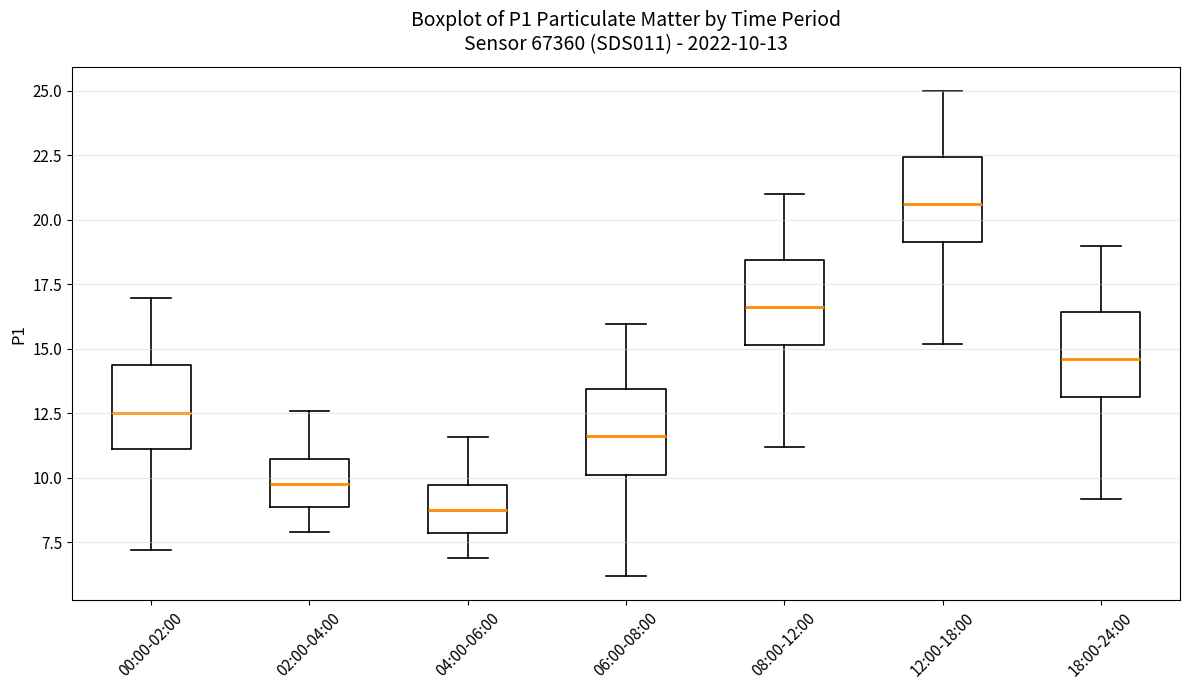

Which box's median line is the highest?

12:00-18:00